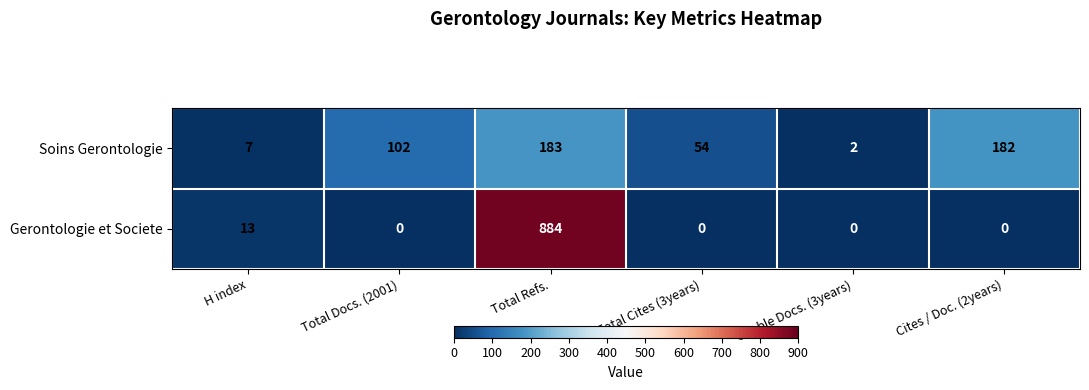

Which category has the highest value in the Gerontologie et Societe series?

Total Refs.